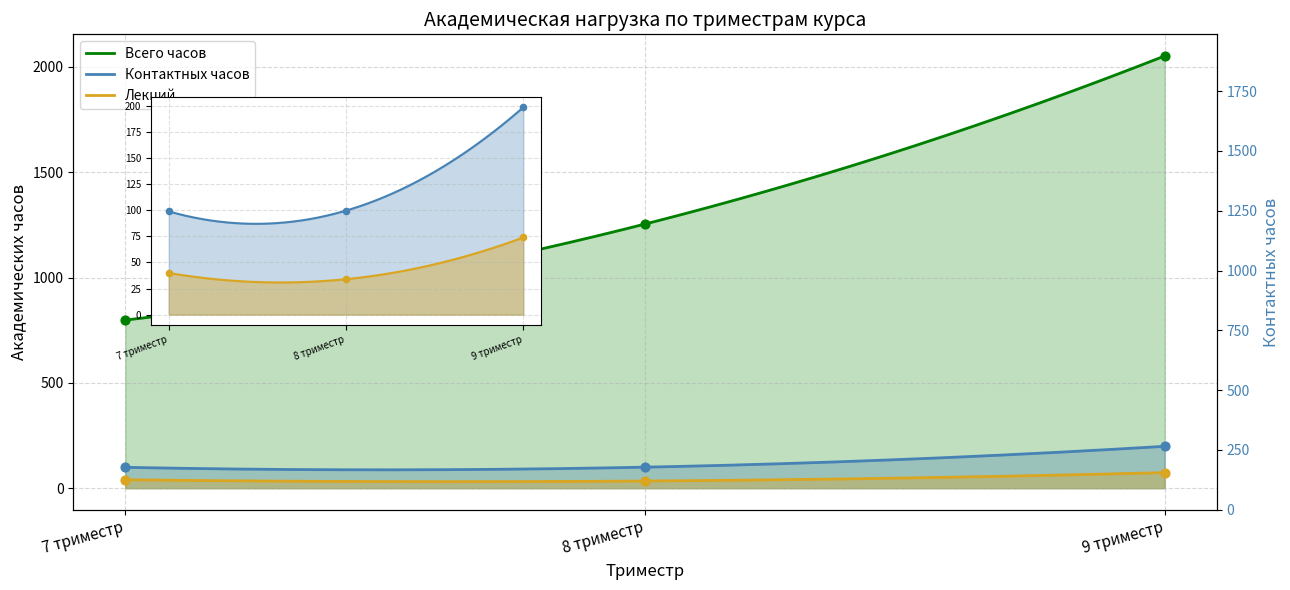

Which series has the largest total across all categories?

Всего часов